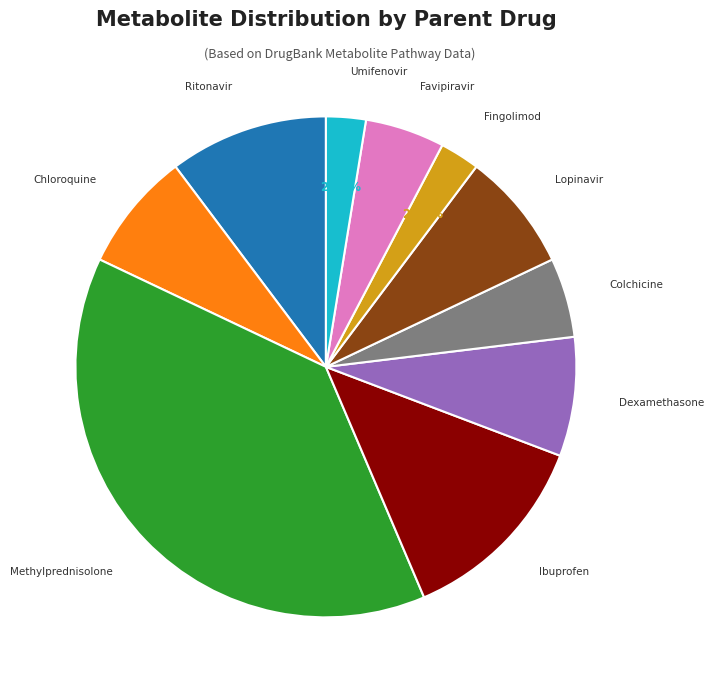

Is there a majority slice in this chart?

No